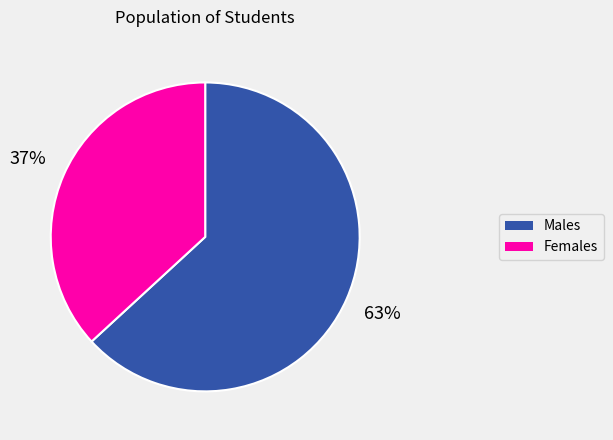

To the nearest percent, what is the average slice percentage?

50%